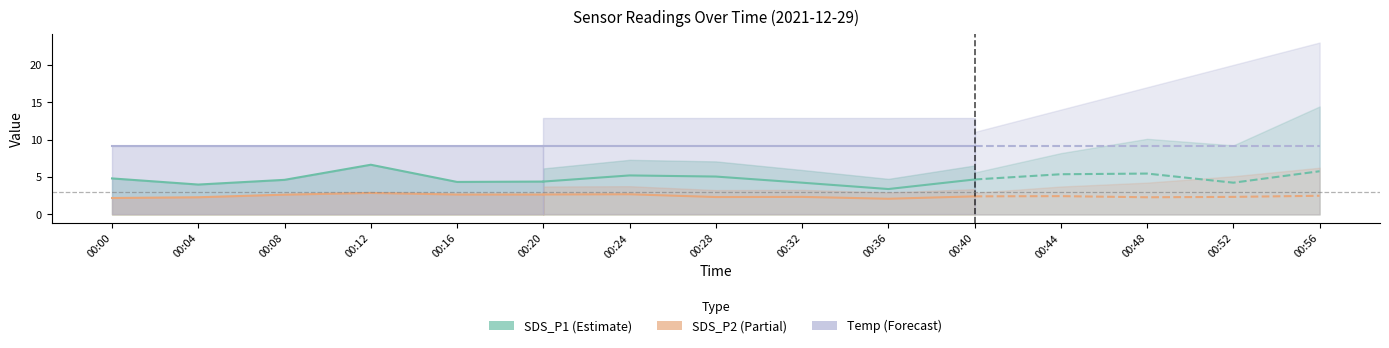

Count the number of data series in this chart.

3